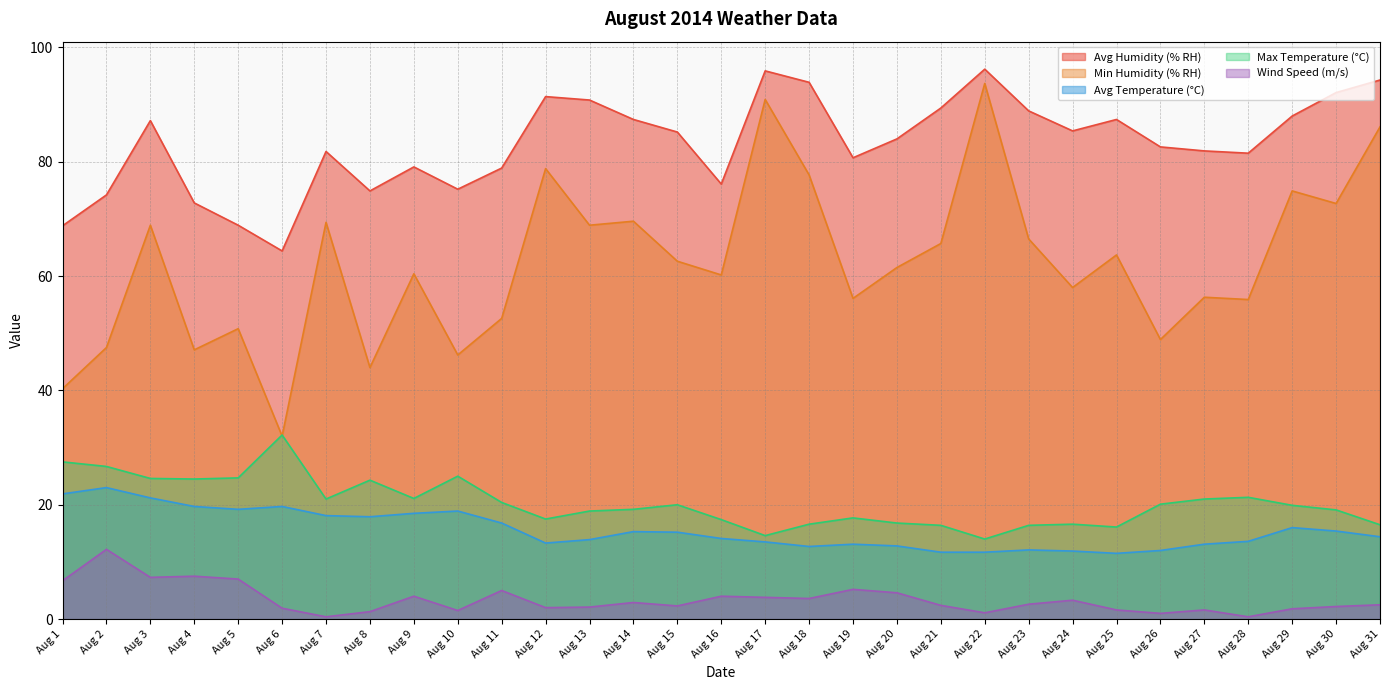

True or false: Max Temperature (°C) and Min Humidity (% RH) intersect in this chart.

True